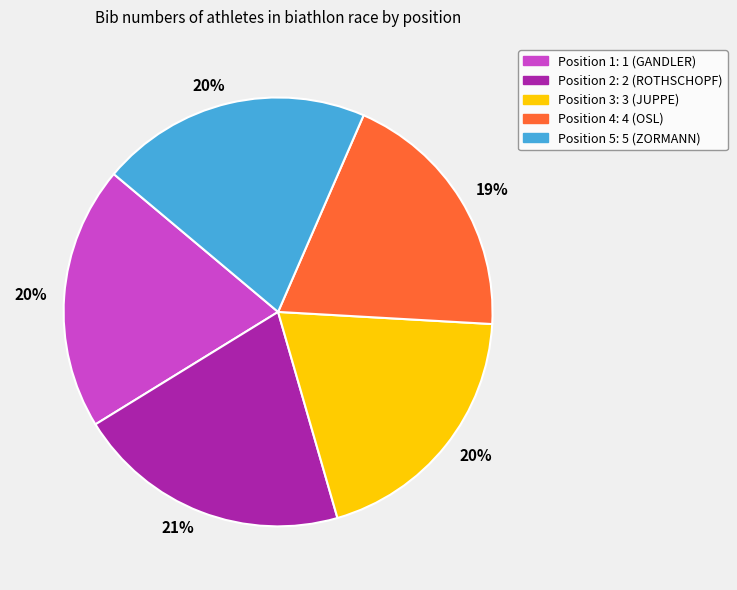

Does any single category account for the majority?

No